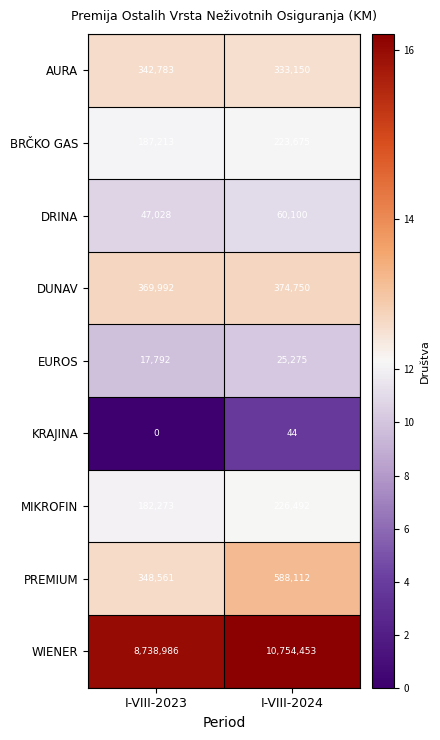

Reading left to right, extract all data points from this chart.

AURA: 342783	333150
BRČKO GAS: 187213	223675
DRINA: 47028	60100
DUNAV: 369992	374750
EUROS: 17792	25275
KRAJINA: 0	44
MIKROFIN: 182273	226492
PREMIUM: 348561	588112
WIENER: 8738986	10754453